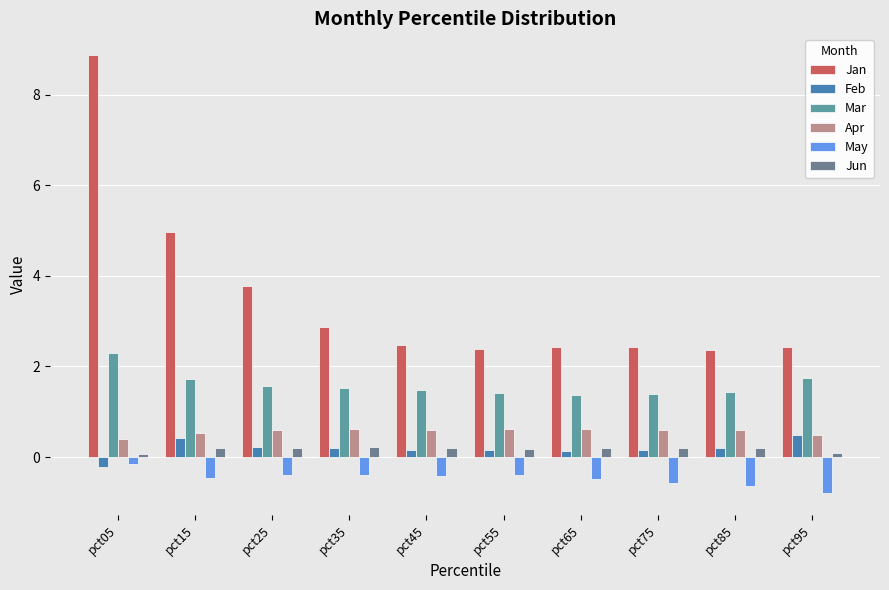

What is the difference between the maximum and second lowest values in the Mar series?

0.9